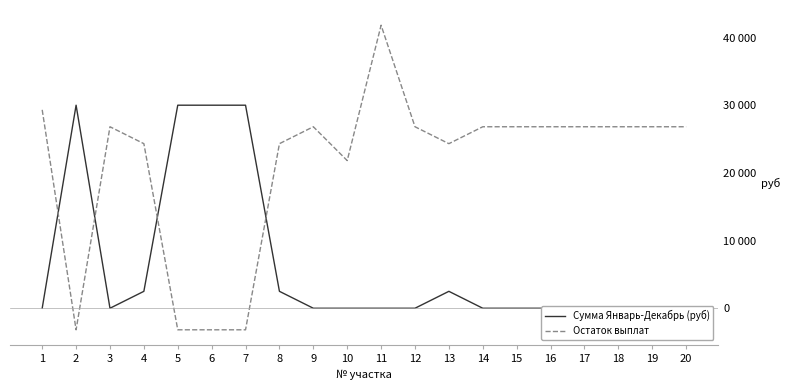

Between 5 and 17, which series saw the biggest shift?

Сумма Январь-Декабрь (руб)